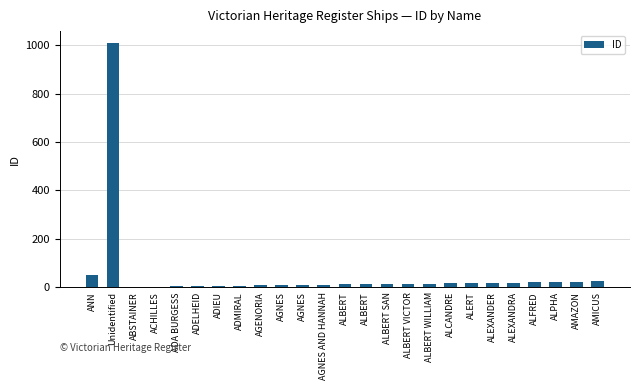

List the labels in order of value, smallest first.

ABSTAINER, ACHILLES, ADA BURGESS, ADELHEID, ADIEU, ADMIRAL, AGENORIA, AGNES, AGNES, AGNES AND HANNAH, ALBERT, ALBERT, ALBERT SAN, ALBERT VICTOR, ALBERT WILLIAM, ALCANDRE, ALERT, ALEXANDER, ALEXANDRA, ALFRED, ALPHA, AMAZON, AMICUS, ANN, Unidentified